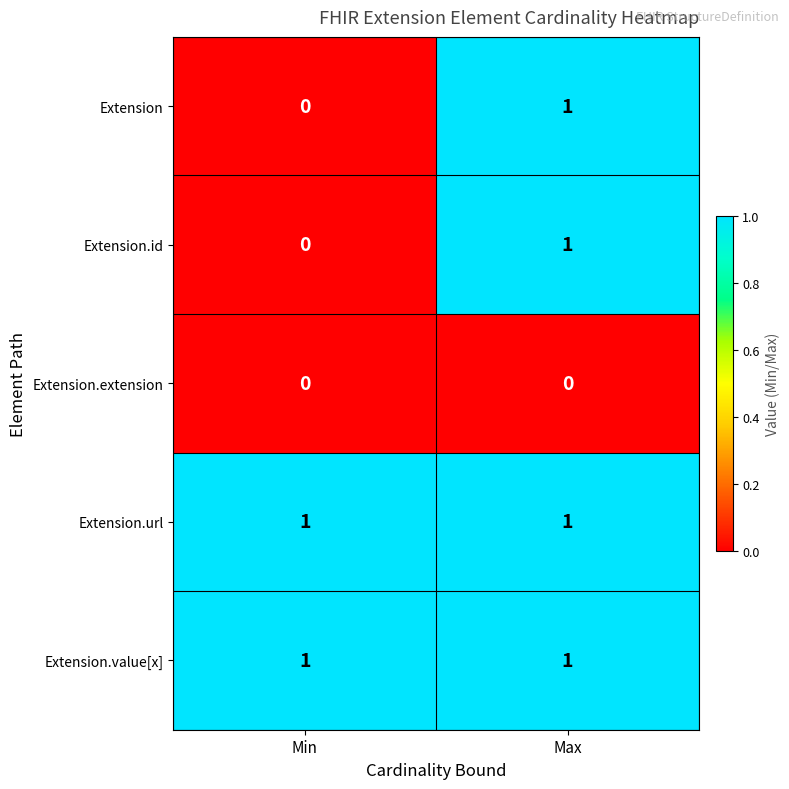

The Extension.value[x] series shows 1 at Min. True or false?

True